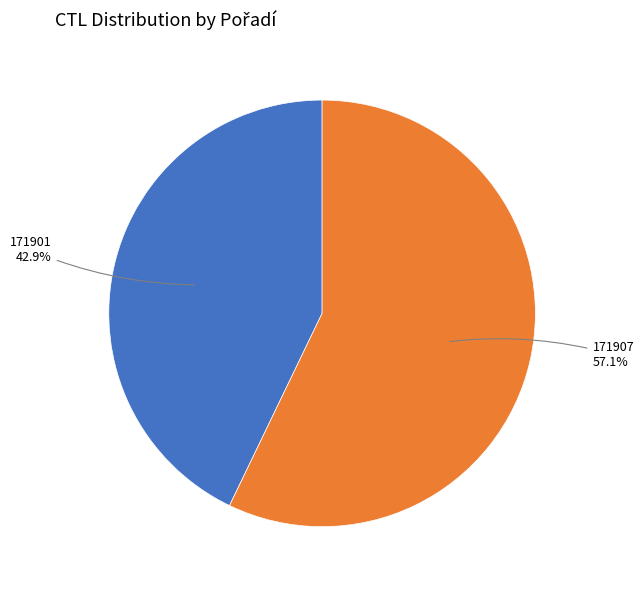

To the nearest percent, what portion does 171901 represent?

43%